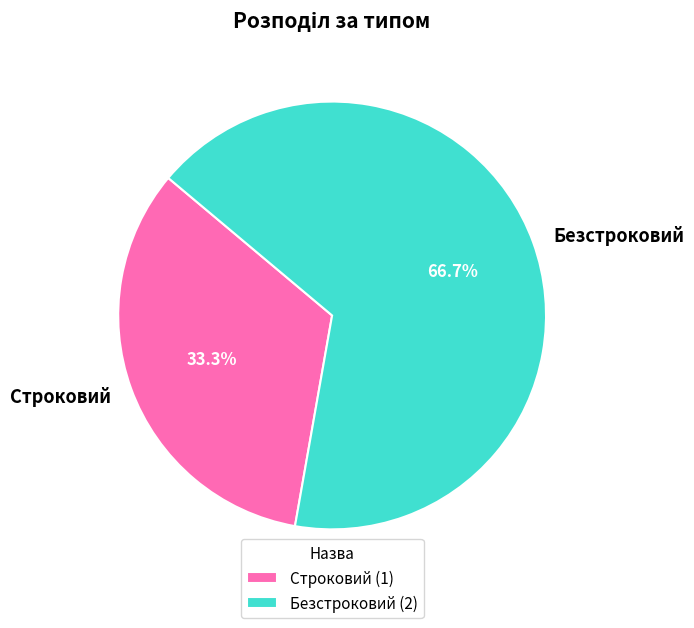

What is the ratio of the value at Безстроковий to the value at Строковий?

2.0